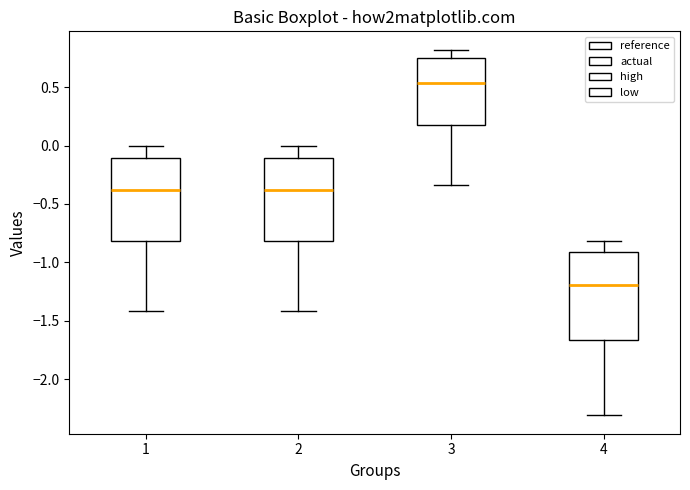

Where does the median line of the box at x = 1 sit on the y-axis? The values are not printed on the chart, so give them approximately, as read against the axis.

-0.40